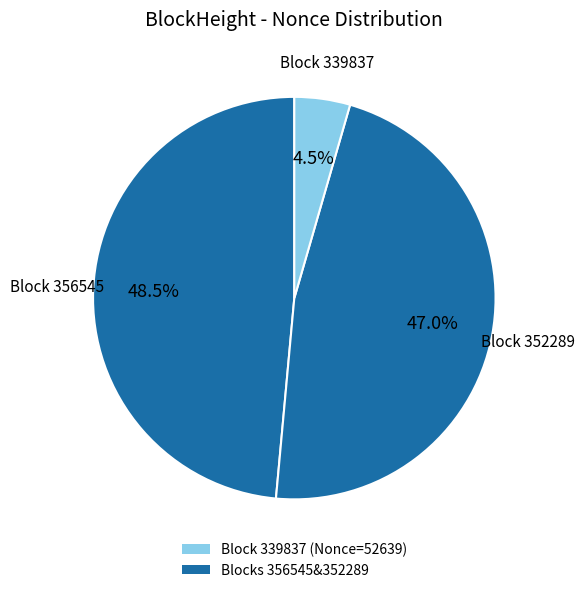

Is there a majority slice in this chart?

No